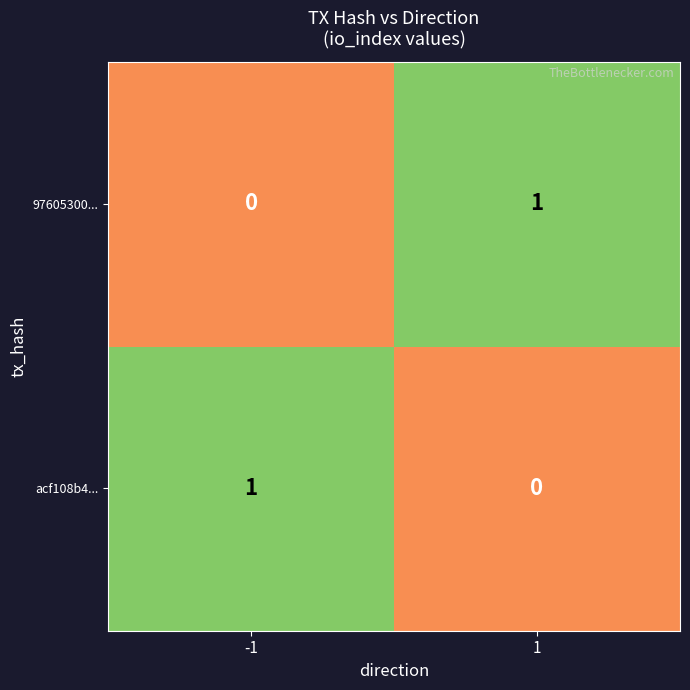

Rank the categories by 97605300... value from highest to lowest.

1, -1